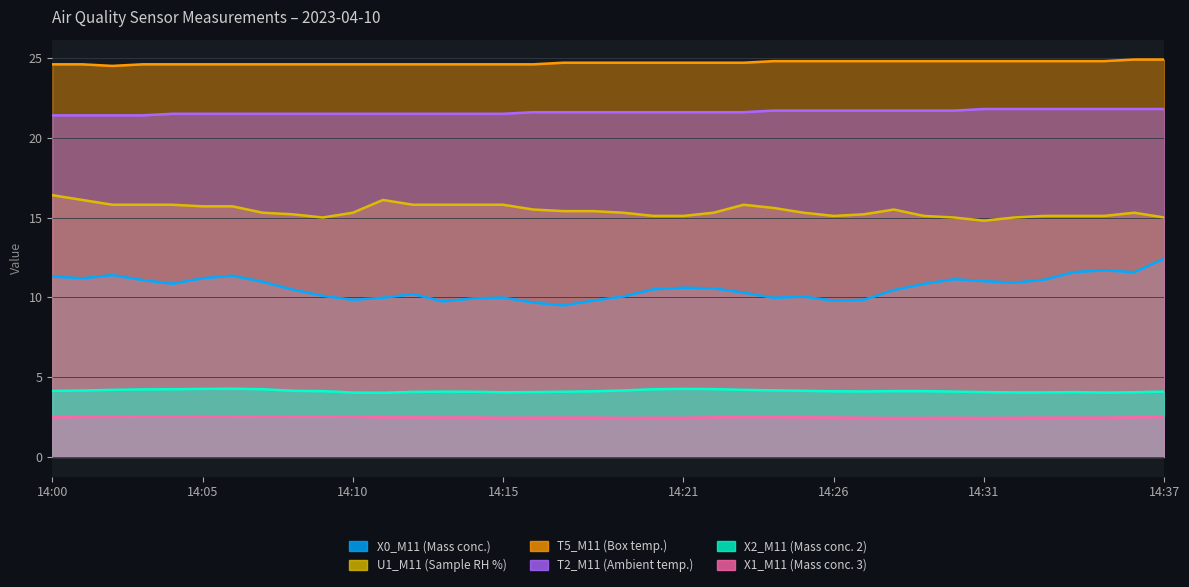

The value of T5_M11 (Box temp.) at 14:15 is 11.3. True or false?

False